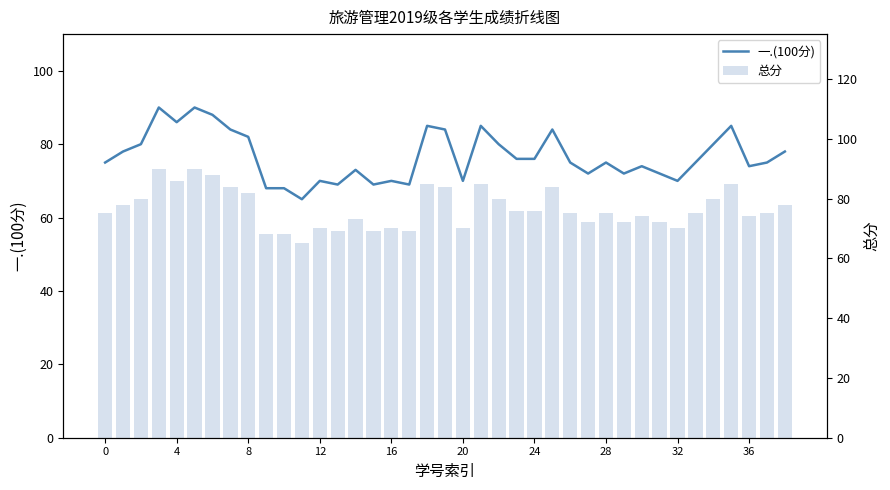

Count the number of categories in the chart.

39